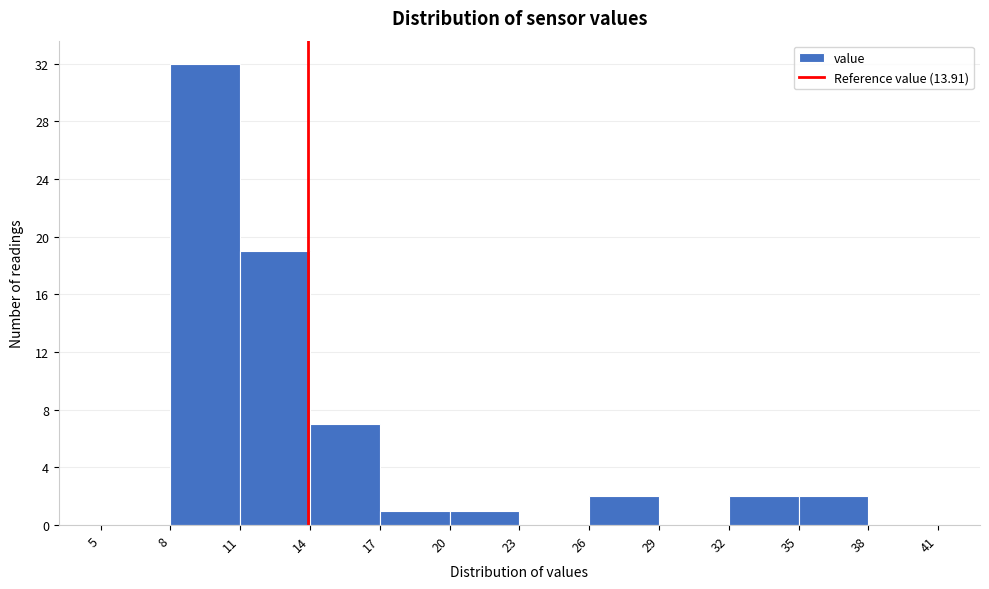

How tall is the bar that spans 35 to 38 on the x-axis? The values are not printed on the chart, so give them approximately, as read against the axis.

2